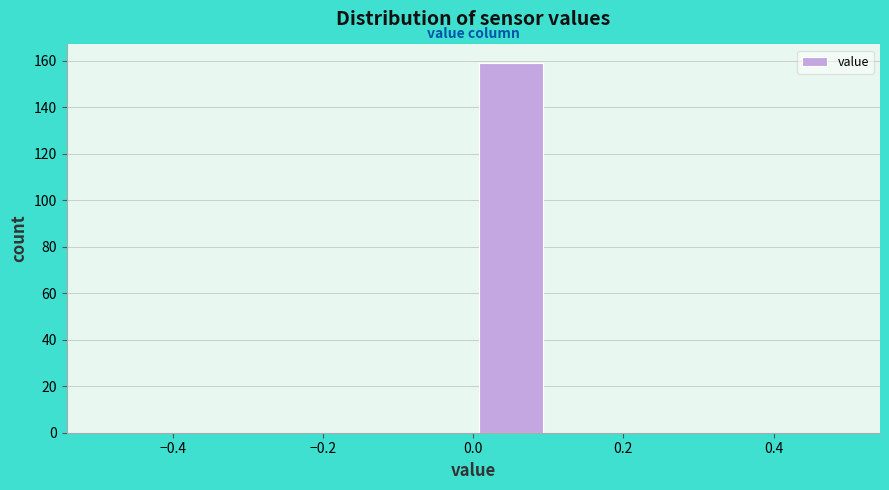

Reading left to right, transcribe this chart: for each bar, give the range it covers on the x-axis and its height. The values are not printed on the chart, so give them approximately, as read against the axis.

-0.5 to -0.4: 0
-0.4 to -0.3: 0
-0.3 to -0.2: 0
-0.2 to -0.1: 0
-0.1 to 0.0: 0
0.0 to 0.1: 160
0.1 to 0.2: 0
0.2 to 0.3: 0
0.3 to 0.4: 0
0.4 to 0.5: 0